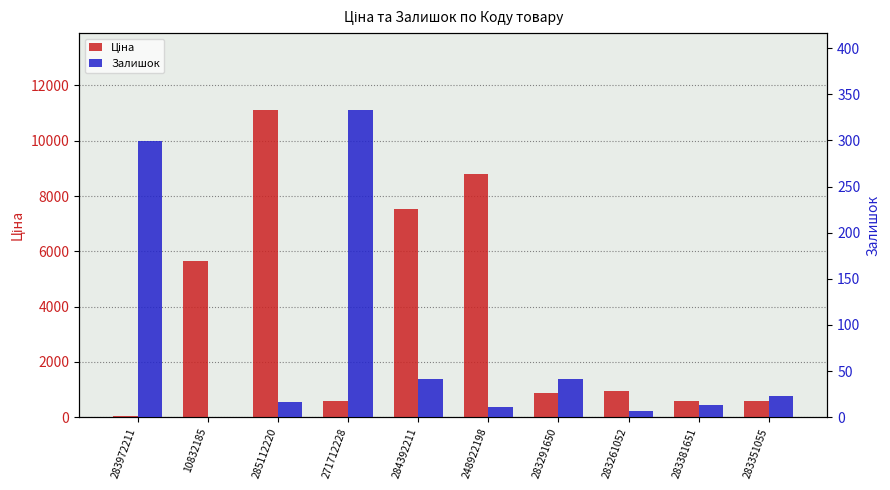

The value of Ціна at 283351055 is 585.3. True or false?

True